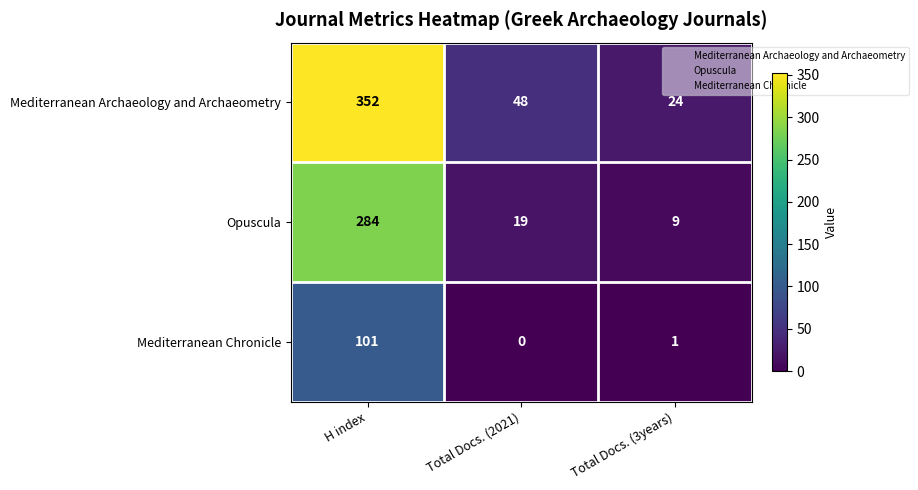

Which series has the largest total across all categories?

Mediterranean Archaeology and Archaeometry